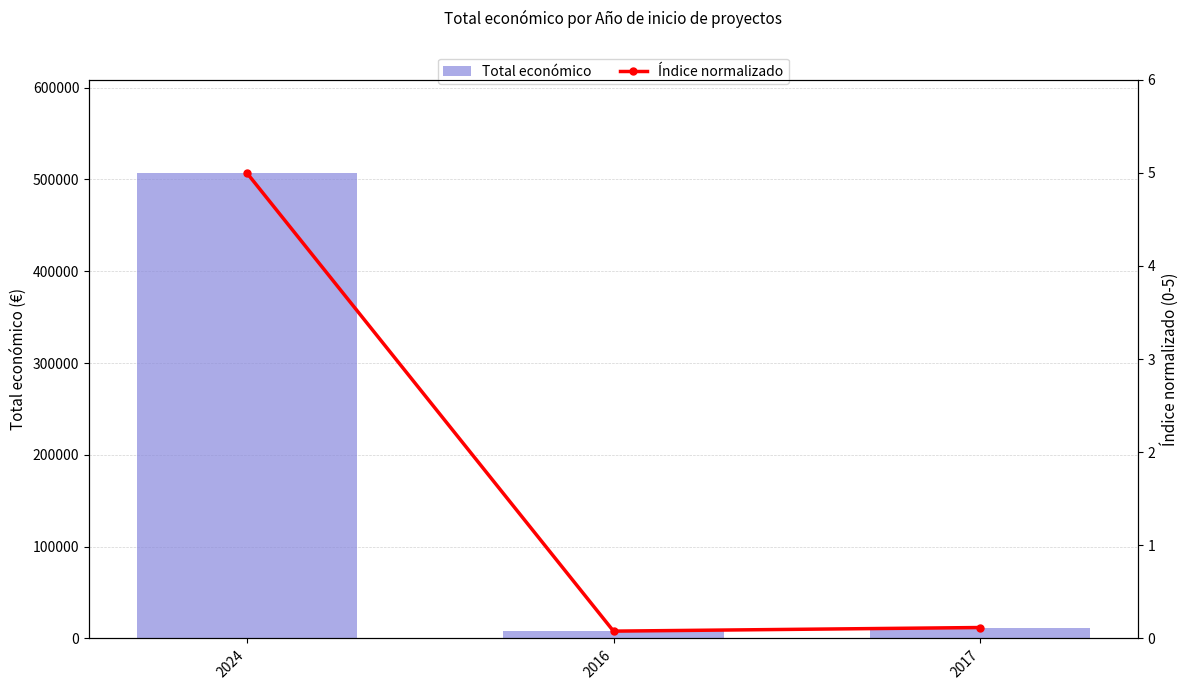

What is the highest value of the Índice normalizado series?

5.0